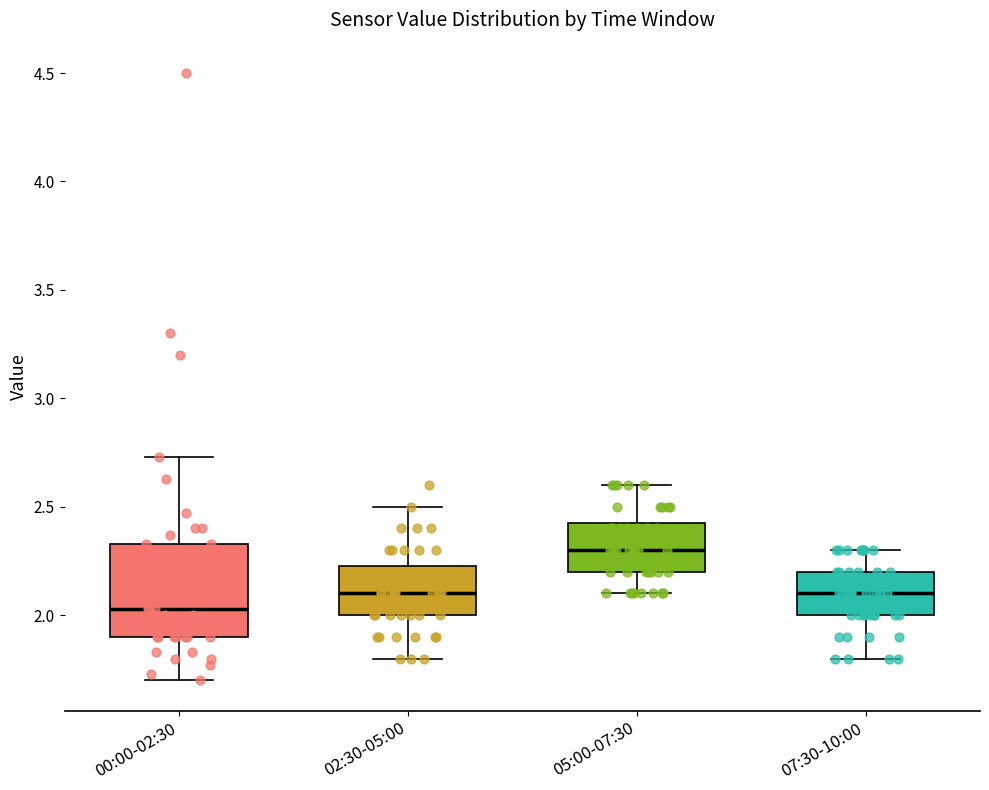

Where does the median line of the box for 07:30-10:00 sit on the y-axis? The values are not printed on the chart, so give them approximately, as read against the axis.

2.10